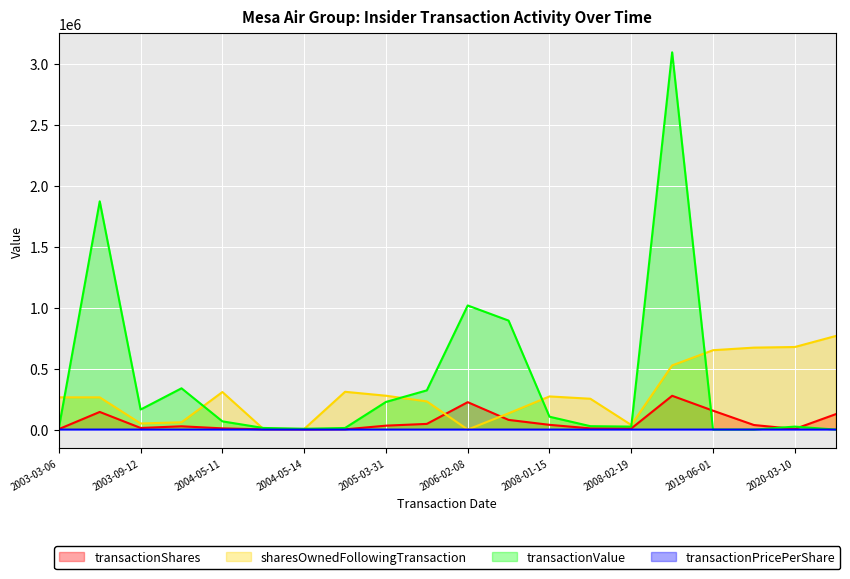

Is it true that transactionShares equals 2000.0 at 2004-05-17?

True